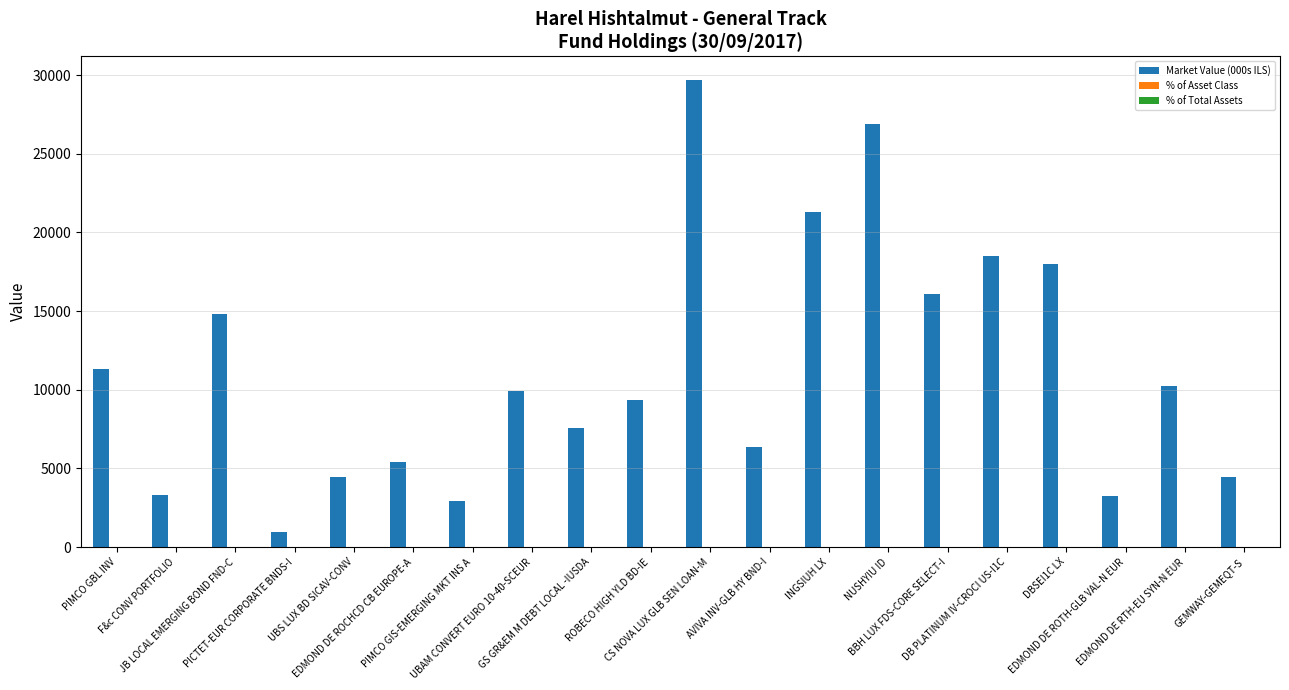

Which series has the largest total across all categories?

Market Value (000s ILS)